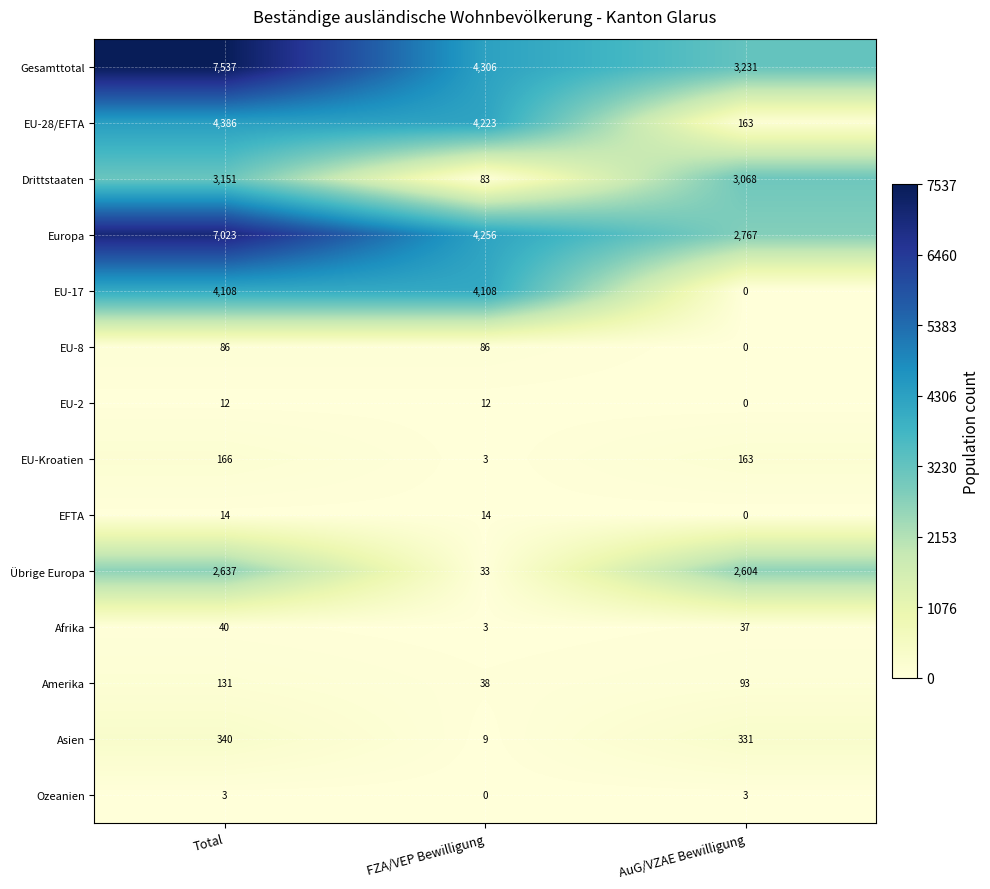

Rank the series by their maximum value, from lowest to highest.

Ozeanien, EU-2, EFTA, Afrika, EU-8, Amerika, EU-Kroatien, Asien, Übrige Europa, Drittstaaten, EU-17, EU-28/EFTA, Europa, Gesamttotal